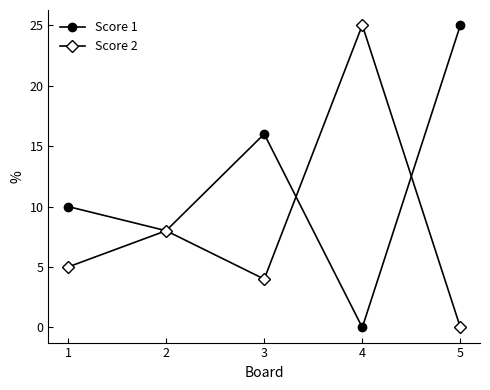

What is the difference between the second highest and second lowest values in the Score 1 series?

8